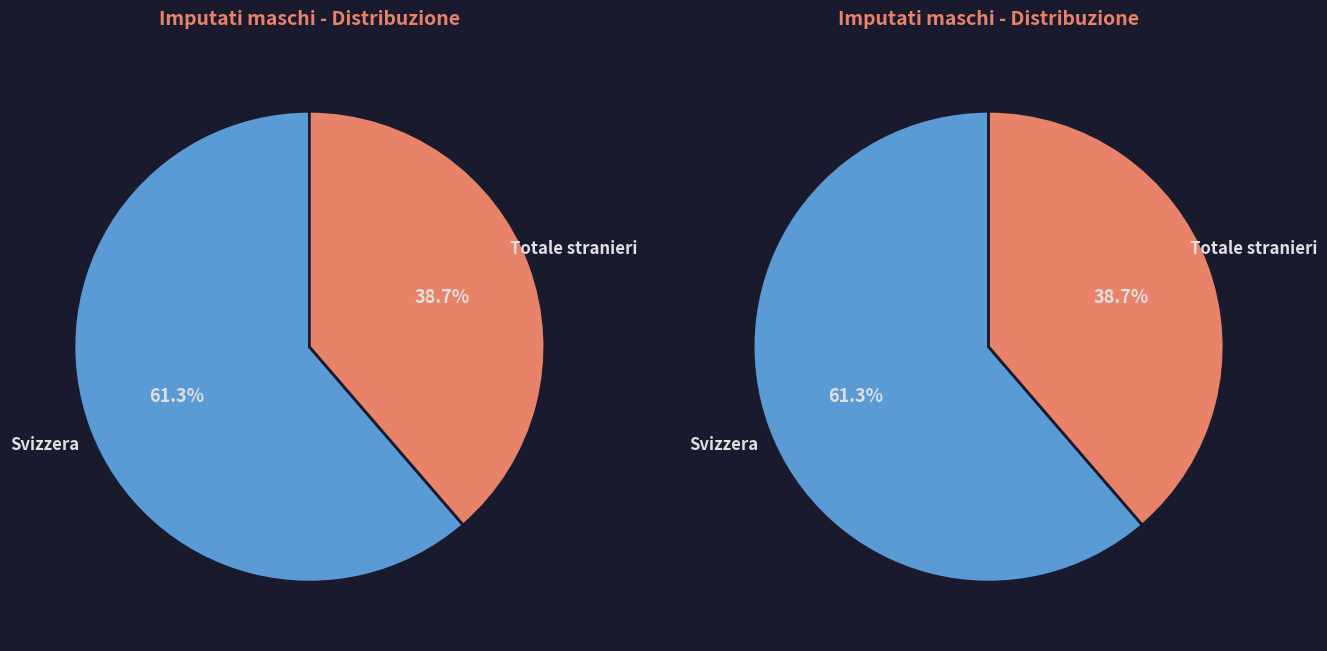

Count the number of slices in the pie.

2